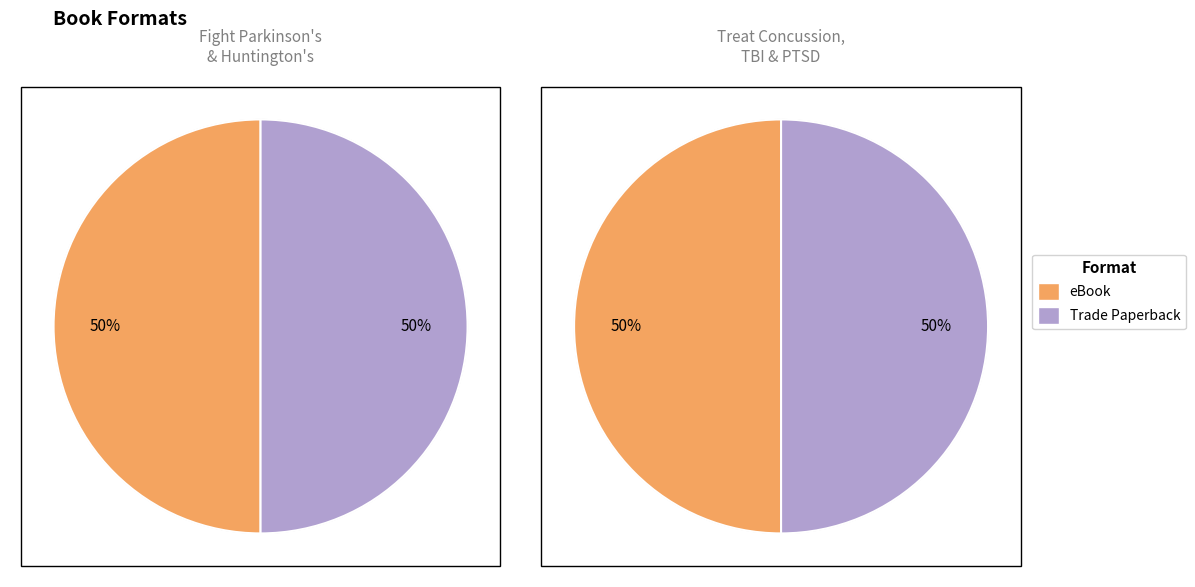

Does Fight Parkinson's and Huntington's represent more than half of the total?

No